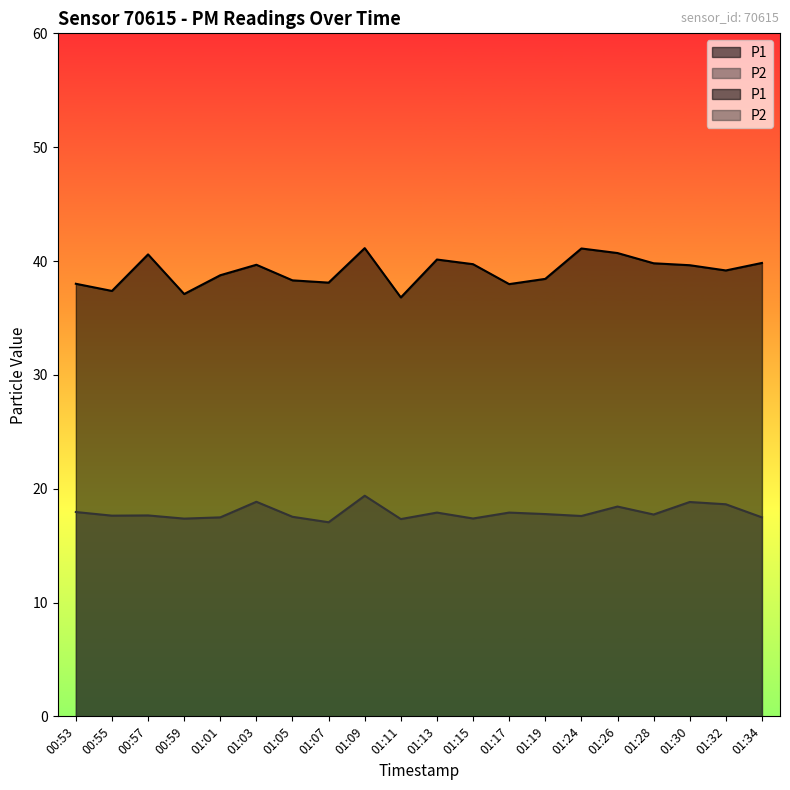

Rank the series by their average value, from lowest to highest.

P2, P1